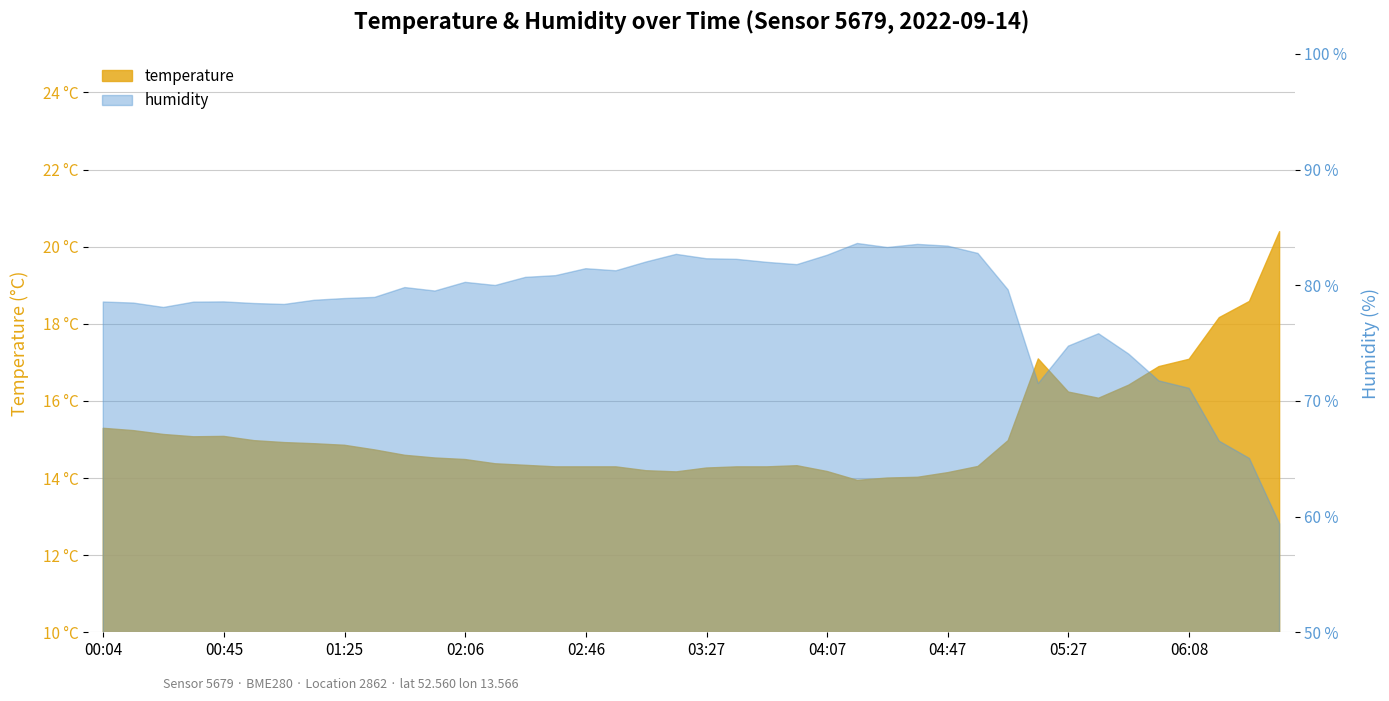

Reading left to right, transcribe all the data shown in this chart.

temperature: 15.3	15.2	15.1	15.1	15.1	15.0	14.9	14.9	14.8	14.7	14.6	14.5	14.5	14.4	14.3	14.3	14.3	14.3	14.2	14.2	14.3	14.3	14.3	14.3	14.2	13.9	14.0	14.0	14.1	14.3	15.0	17.1	16.2	16.1	16.4	16.9	17.1	18.2	18.6	20.4
humidity: 78.5	78.5	78.1	78.5	78.6	78.4	78.3	78.7	78.8	79.0	79.8	79.5	80.2	80.0	80.7	80.8	81.4	81.2	82.0	82.7	82.3	82.2	82.0	81.8	82.6	83.6	83.3	83.5	83.4	82.8	79.6	71.5	74.7	75.8	74.0	71.7	71.1	66.5	65.0	59.4